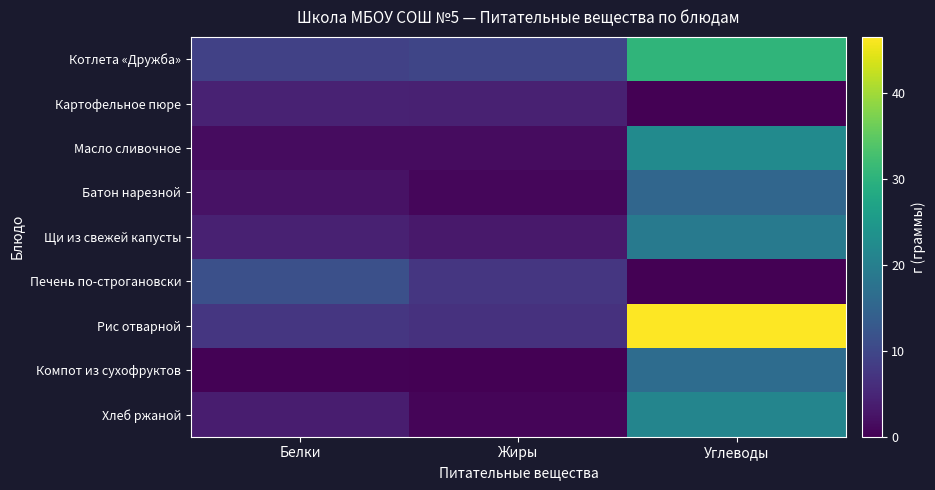

Which series has the largest total across all categories?

Рис отварной